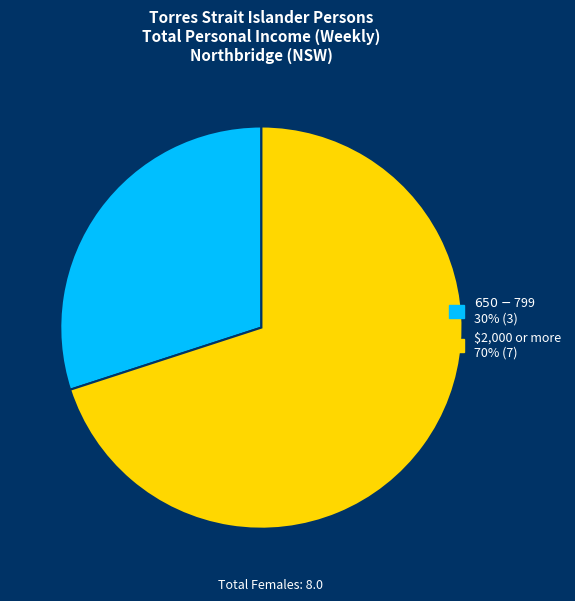

What is the smallest slice in the pie chart?

$650-$799